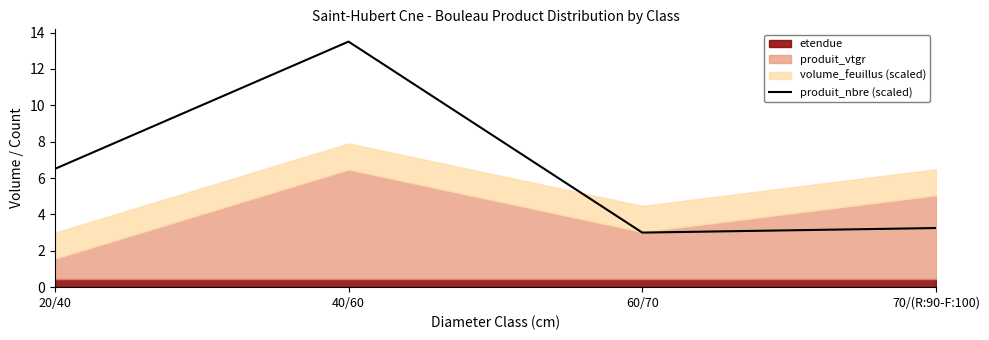

How many interior local peaks (higher than both neighbors) does the data have?

1